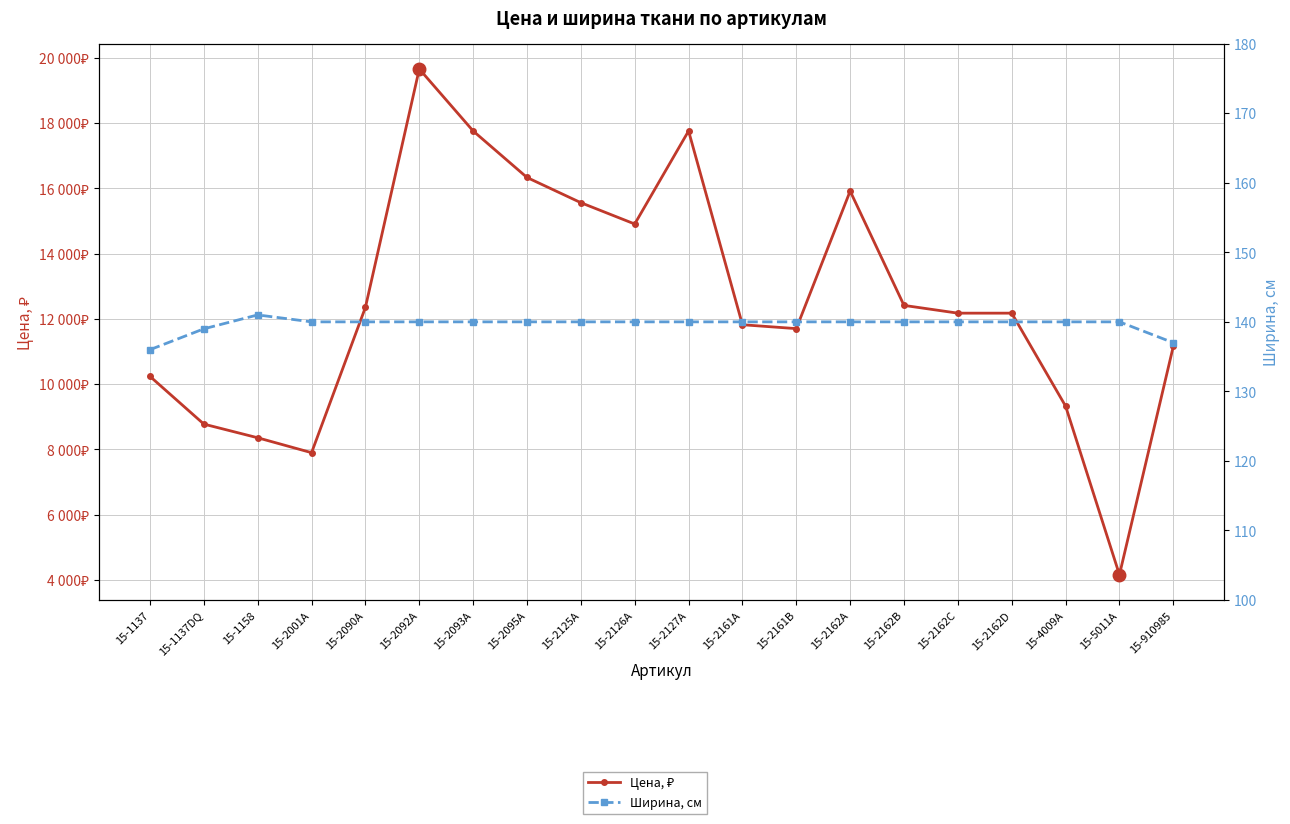

Where does the Ширина, см series first go above 140?

15-1158